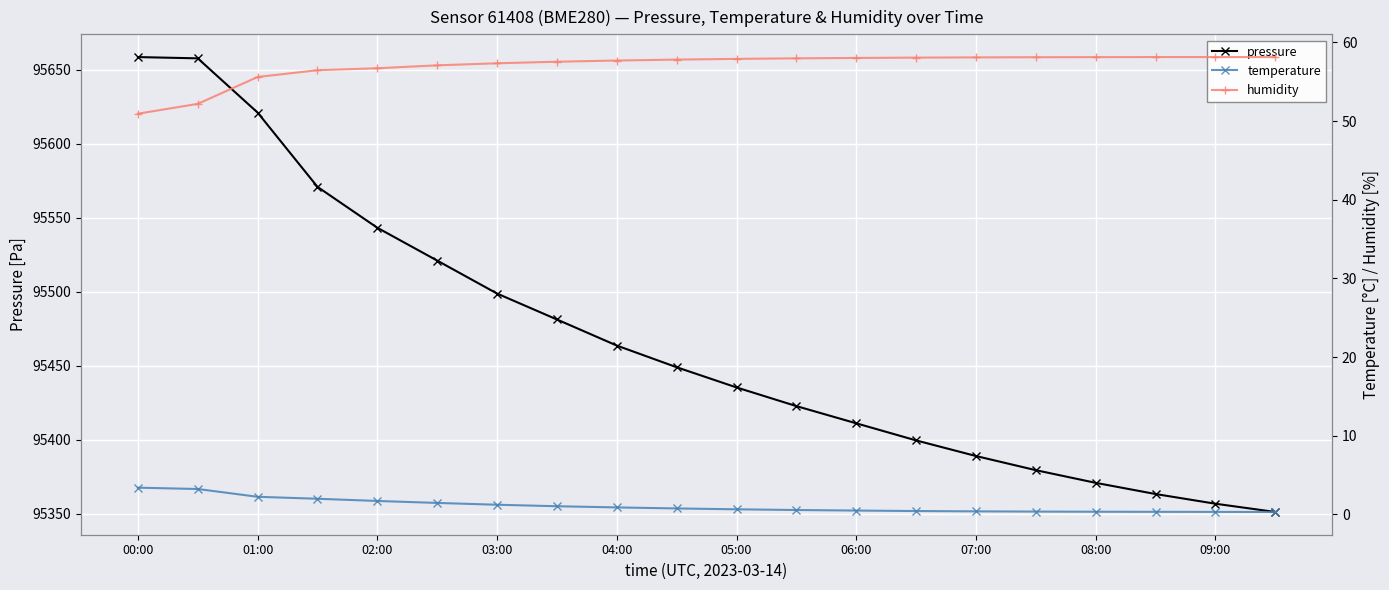

Which series has the largest range (max minus min)?

pressure